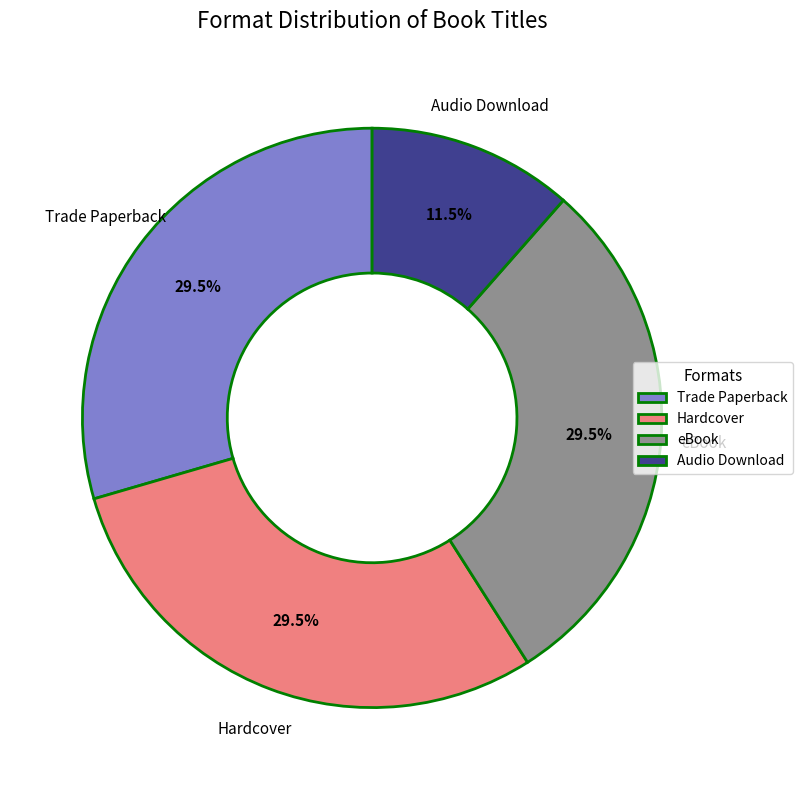

Which has a higher value, Hardcover or Audio Download?

Hardcover